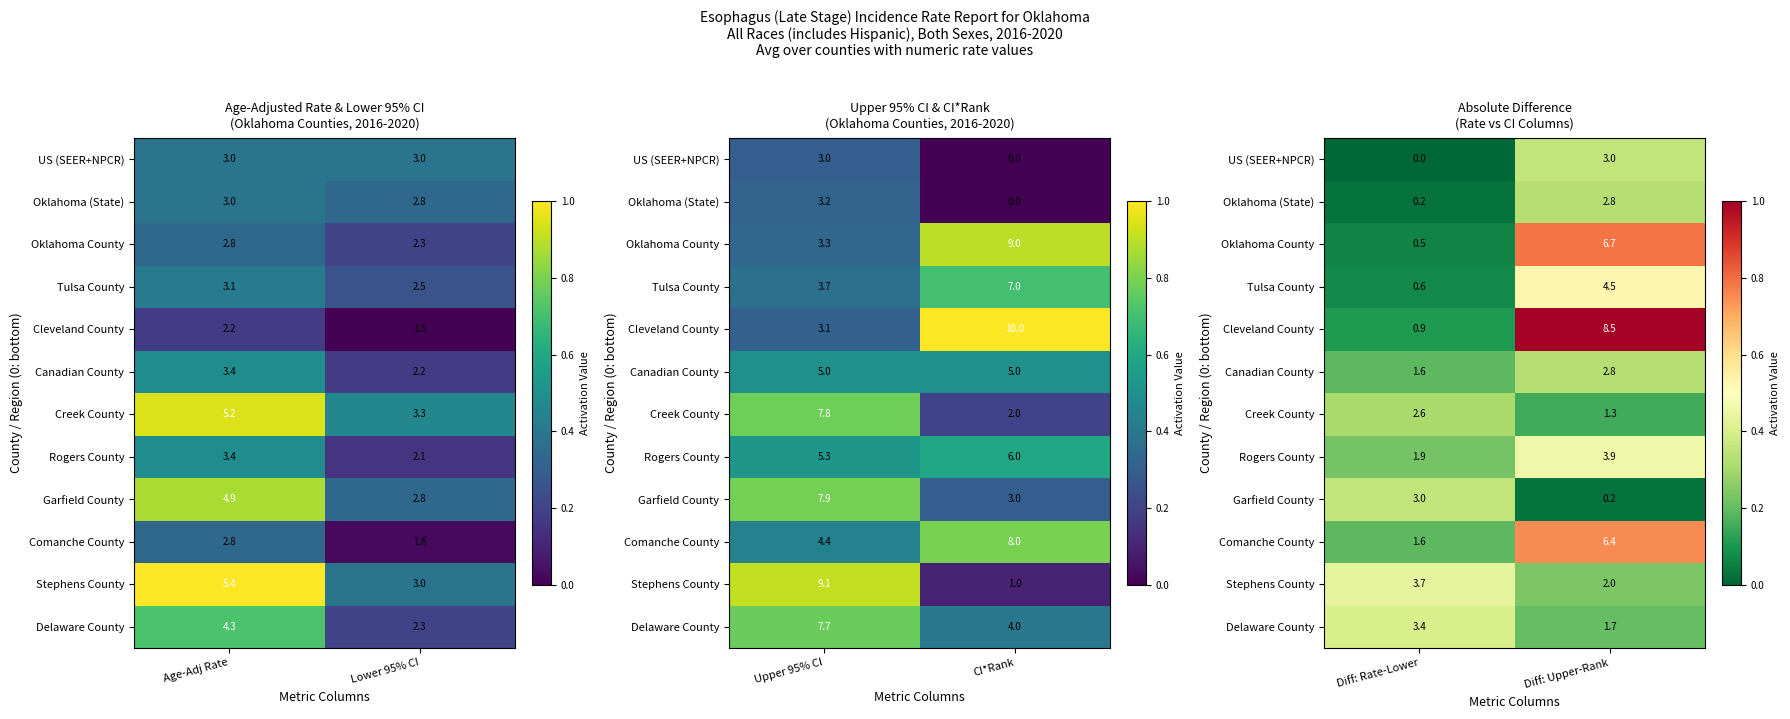

Count the number of categories in the chart.

2